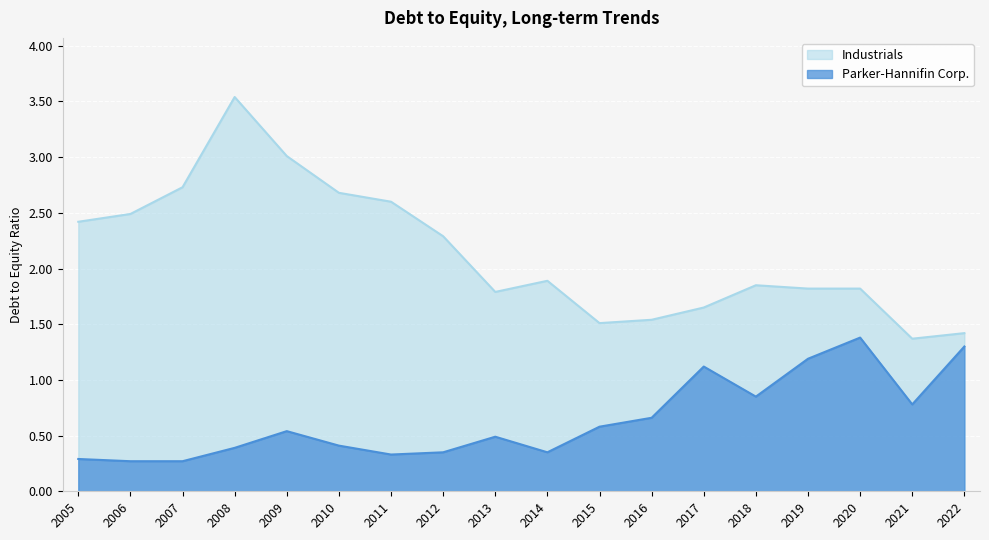

True or false: Industrials has a value of 1.8 at 2013.

True